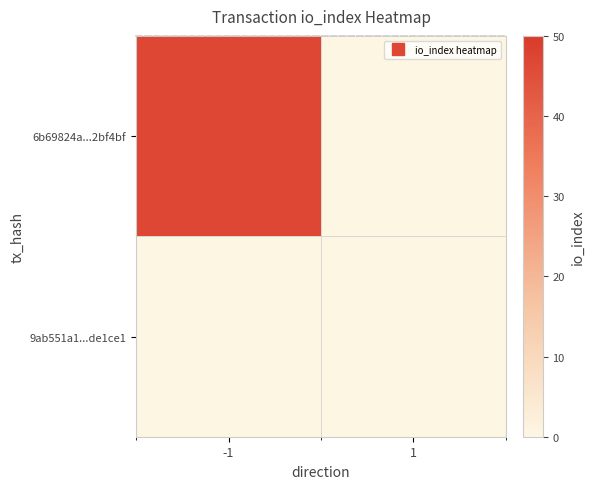

At which category does the chart reach its minimum across all series?

1